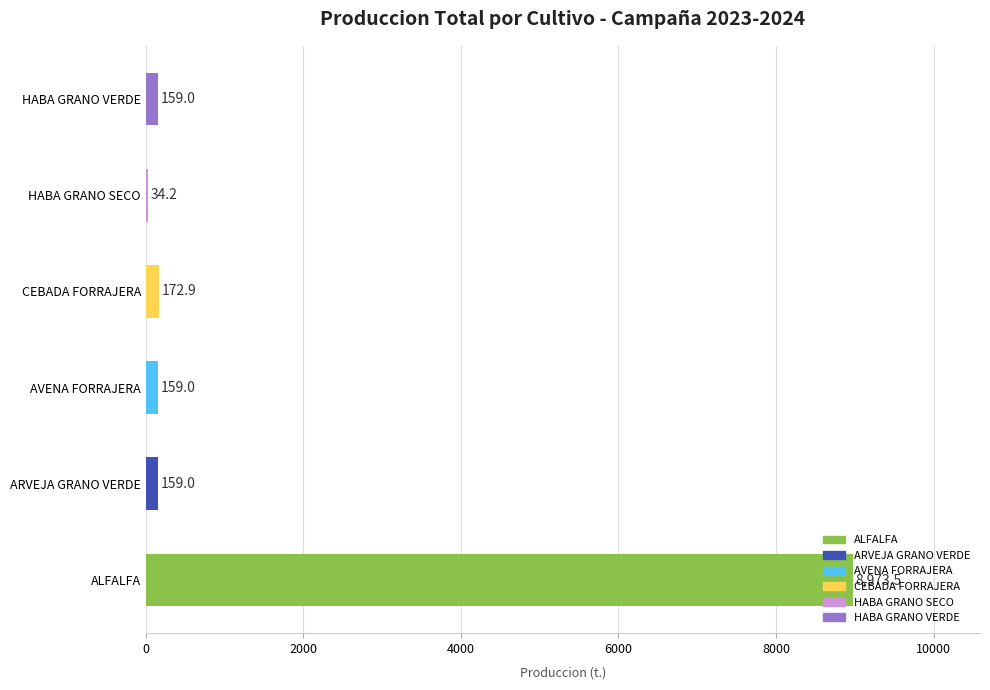

What is the difference between the values at HABA GRANO SECO and HABA GRANO VERDE?

124.8